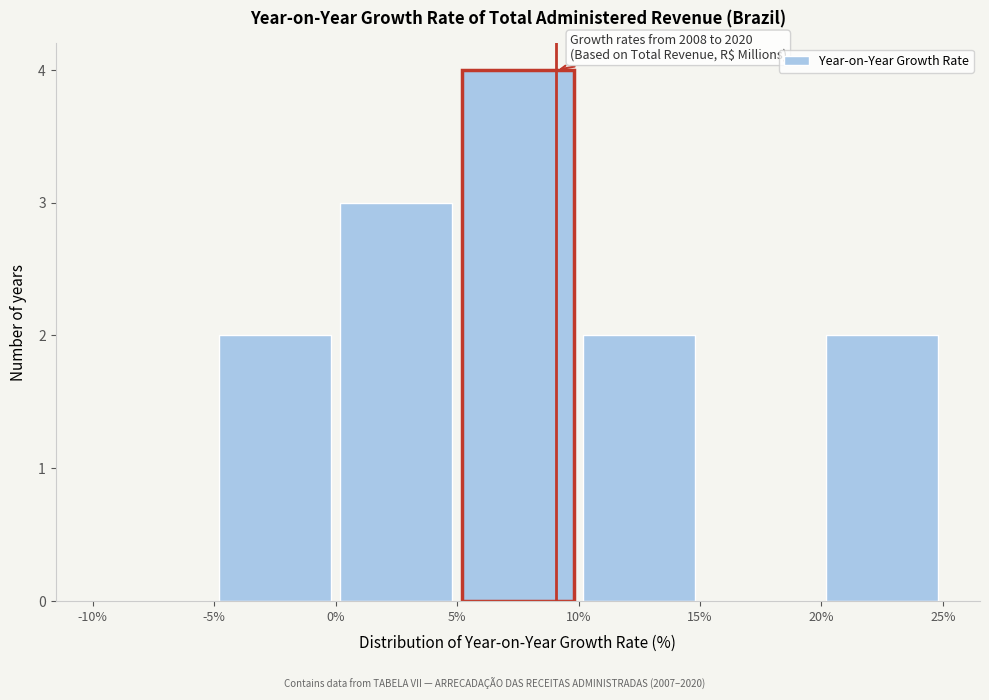

Over which range of the x-axis is the bar tallest?

5% to 10%